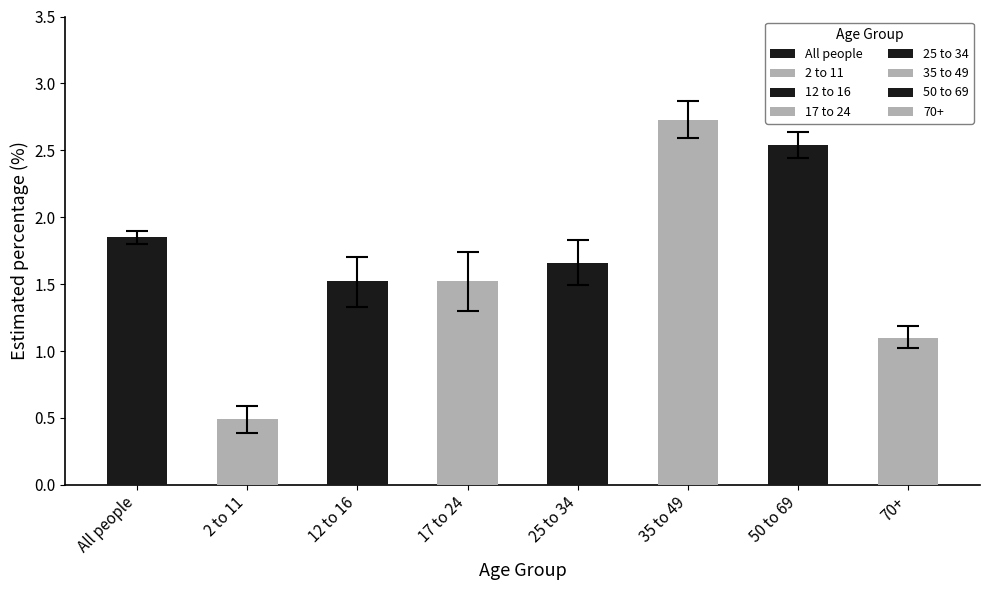

Reading right to left, list all the values displayed in this chart.

Estimate: 70+=1.1	50 to 69=2.5	35 to 49=2.7	25 to 34=1.7	17 to 24=1.5	12 to 16=1.5	2 to 11=0.5	All people=1.9
Lower 95% confidence limit: 70+=1.0	50 to 69=2.4	35 to 49=2.6	25 to 34=1.5	17 to 24=1.3	12 to 16=1.3	2 to 11=0.4	All people=1.8
Upper 95% confidence limit: 70+=1.2	50 to 69=2.6	35 to 49=2.9	25 to 34=1.8	17 to 24=1.7	12 to 16=1.7	2 to 11=0.6	All people=1.9